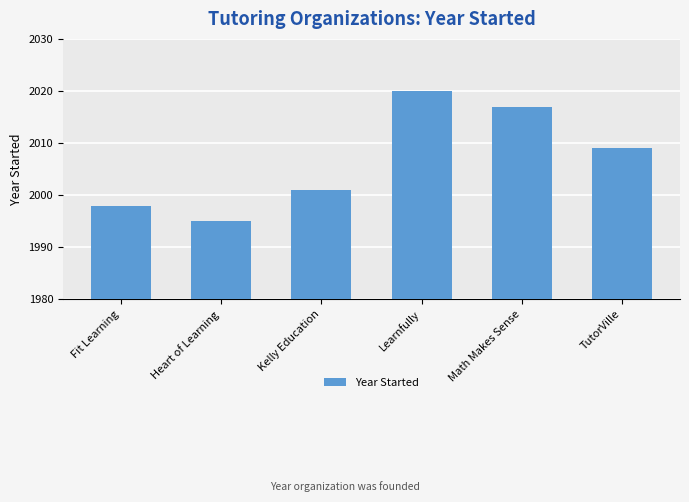

What is the sum of the values at Math Makes Sense and Heart of Learning?

4012